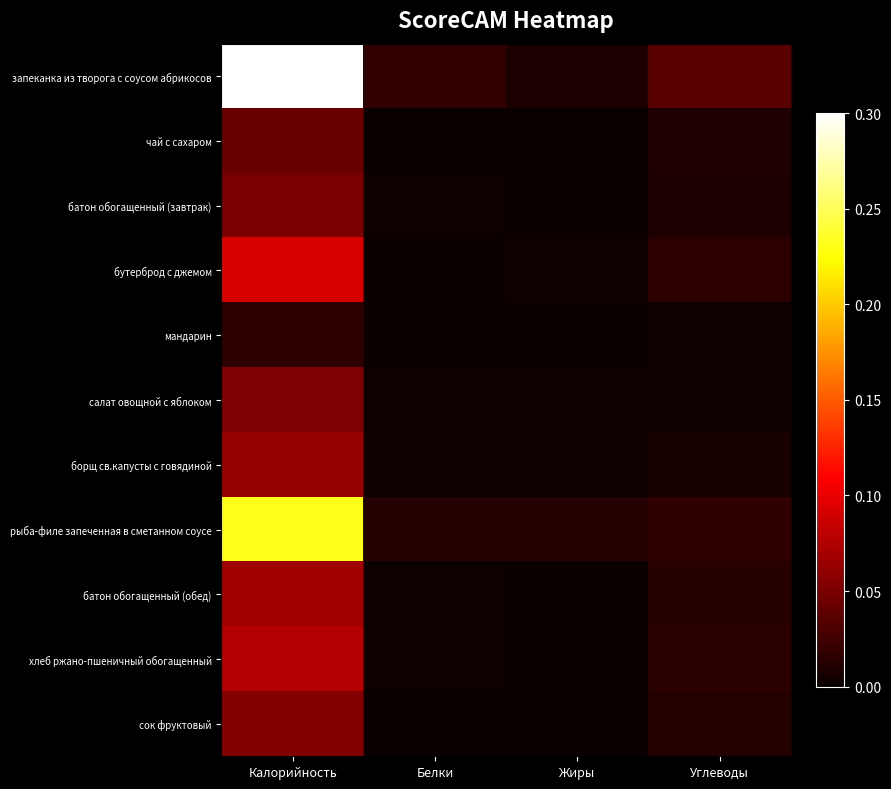

Reading left to right, what are all the values shown in this chart?

запеканка из творога с соусом абрикосов: Калорийность=0.3	Белки=0.0	Жиры=0.0	Углеводы=0.0
чай с сахаром: Калорийность=0.0	Белки=0.0	Жиры=0.0	Углеводы=0.0
батон обогащенный (завтрак): Калорийность=0.0	Белки=0.0	Жиры=0.0	Углеводы=0.0
бутерброд с джемом: Калорийность=0.1	Белки=0.0	Жиры=0.0	Углеводы=0.0
мандарин: Калорийность=0.0	Белки=0.0	Жиры=0.0	Углеводы=0.0
салат овощной с яблоком: Калорийность=0.1	Белки=0.0	Жиры=0.0	Углеводы=0.0
борщ св.капусты с говядиной: Калорийность=0.1	Белки=0.0	Жиры=0.0	Углеводы=0.0
рыба-филе запеченная в сметанном соусе: Калорийность=0.2	Белки=0.0	Жиры=0.0	Углеводы=0.0
батон обогащенный (обед): Калорийность=0.1	Белки=0.0	Жиры=0.0	Углеводы=0.0
хлеб ржано-пшеничный обогащенный: Калорийность=0.1	Белки=0.0	Жиры=0.0	Углеводы=0.0
сок фруктовый: Калорийность=0.1	Белки=0.0	Жиры=0.0	Углеводы=0.0